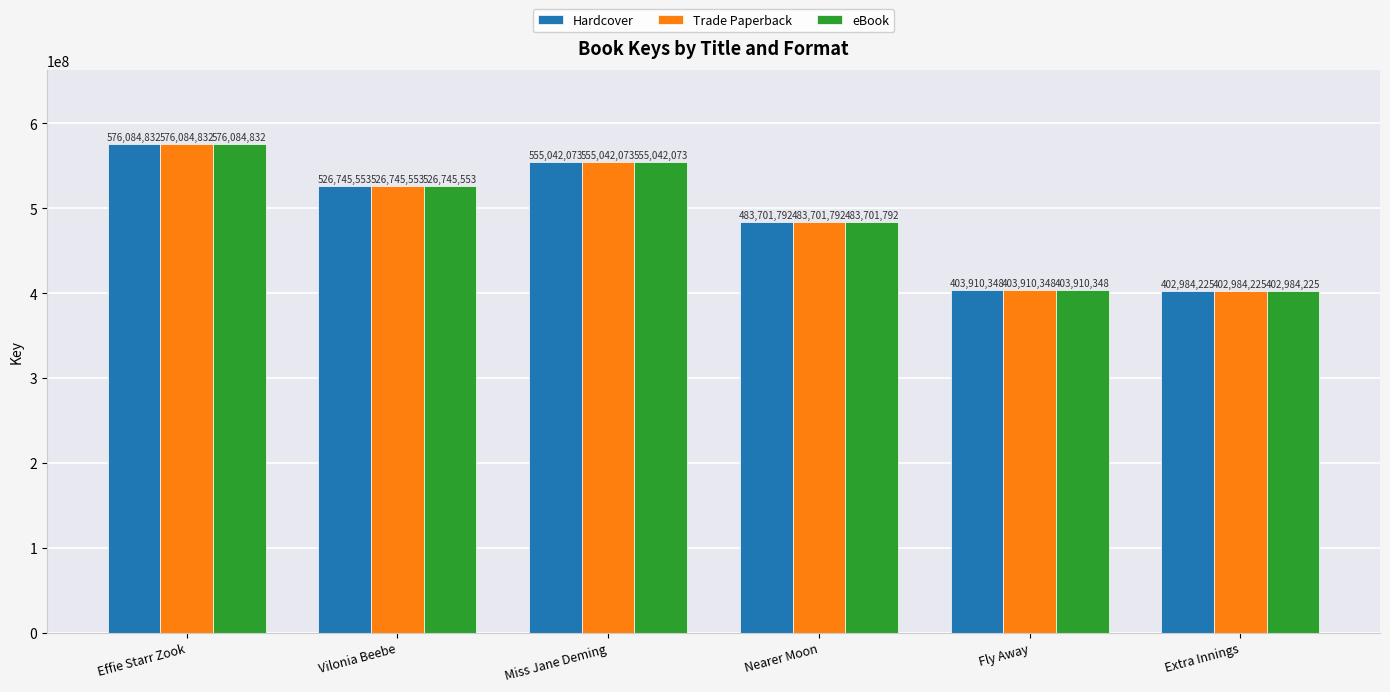

What value does the Hardcover series have at Miss Jane Deming, to the nearest 50?

555042050